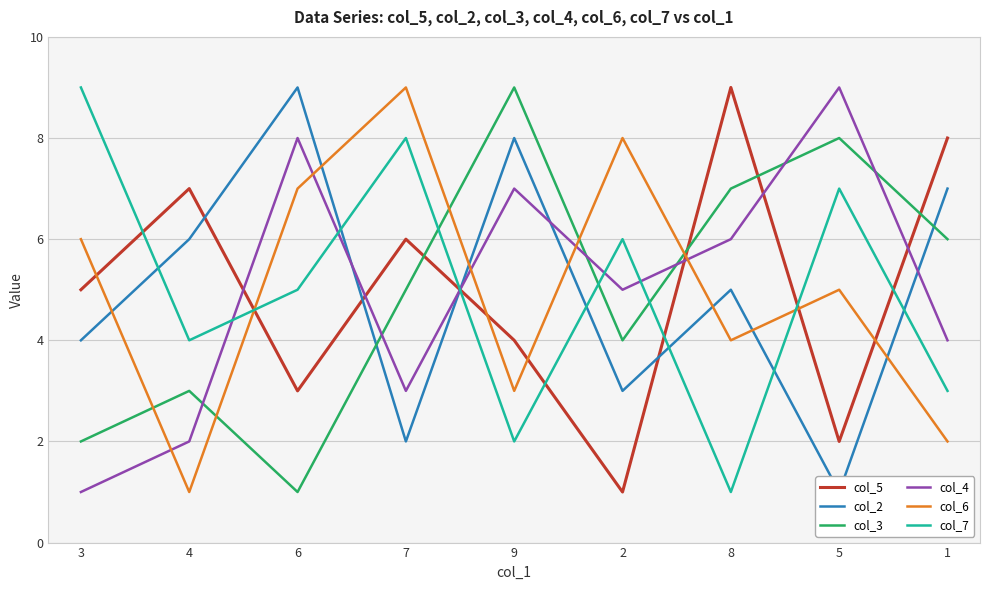

True or false: col_3 has a value of 9 at 9.

True